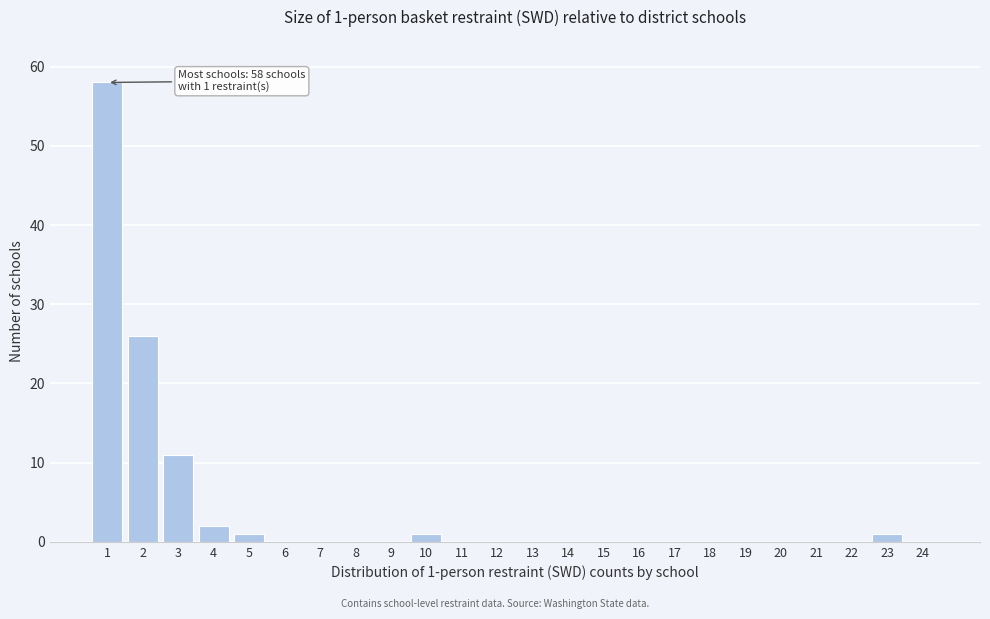

Reading left to right, extract all data points from this chart.

1=58	2=26	3=11	4=2	5=1	6=0	7=0	8=0	9=0	10=1	11=0	12=0	13=0	14=0	15=0	16=0	17=0	18=0	19=0	20=0	21=0	22=0	23=1	24=0